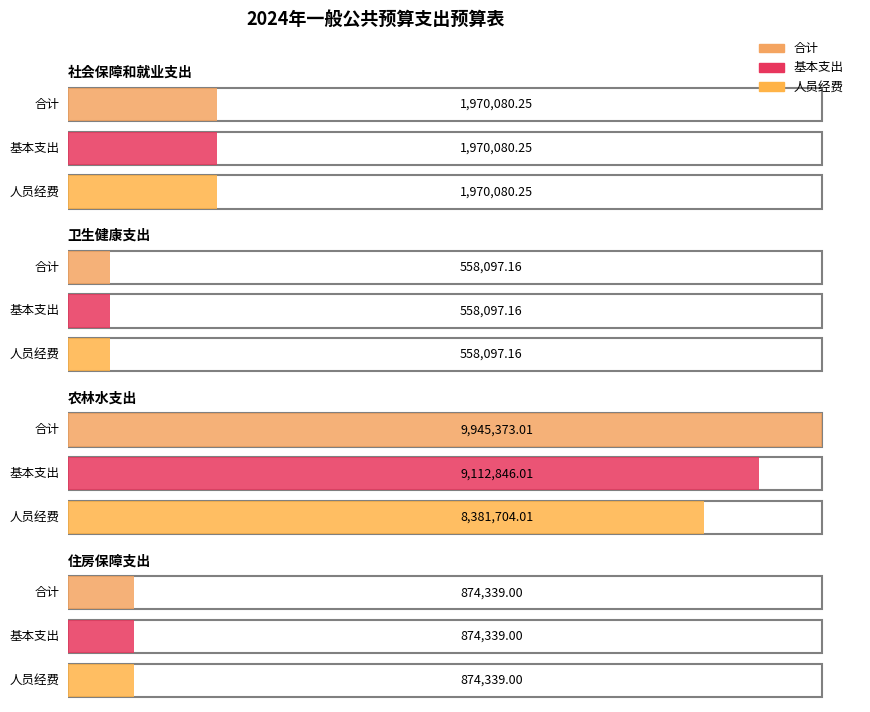

List the labels in order of 基本支出 value, smallest first.

卫生健康支出, 住房保障支出, 社会保障和就业支出, 农林水支出